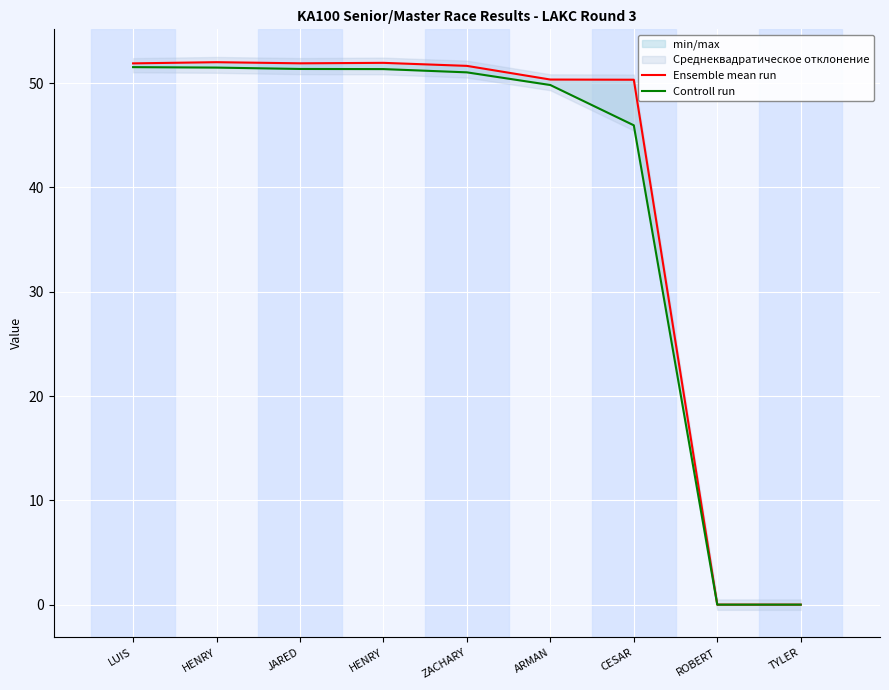

What is the average value of the Ensemble mean run series?

40.0